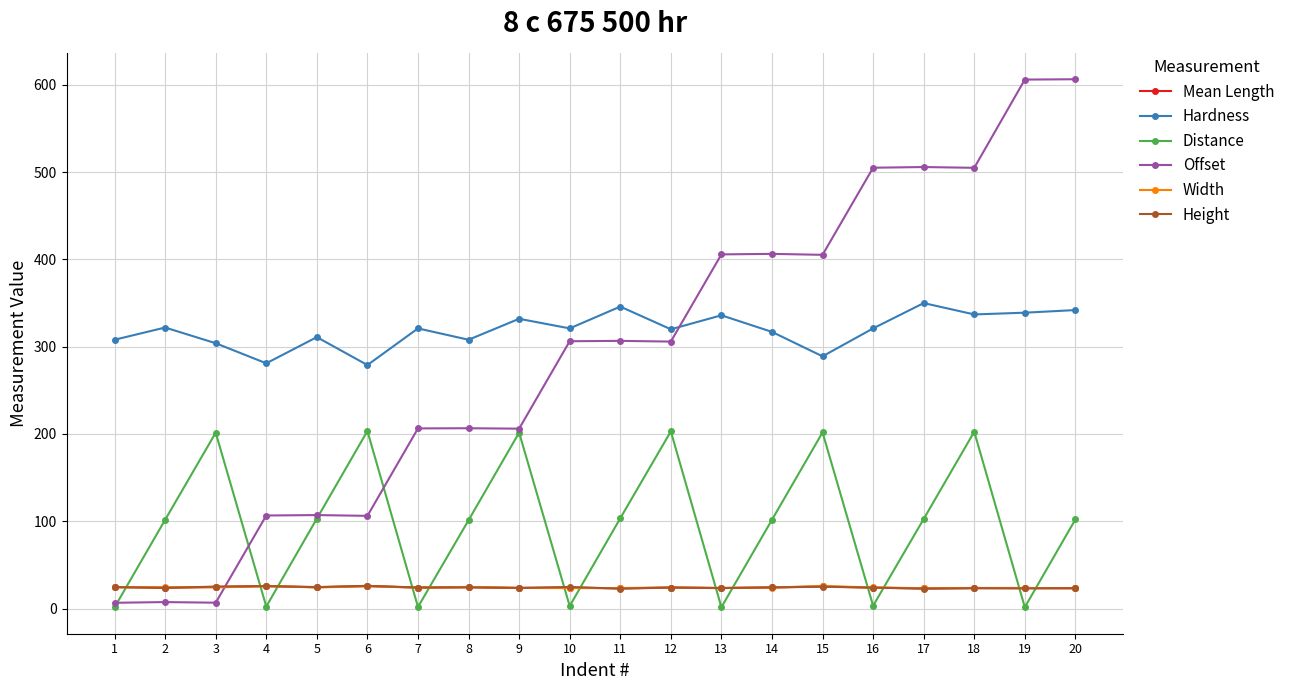

How many values in the Offset series exceed 306?

10